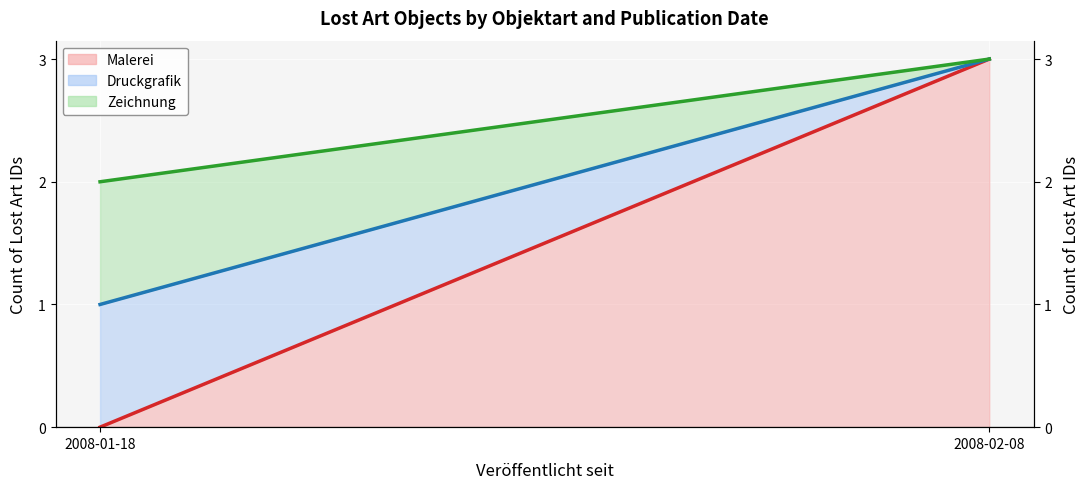

Reading left to right, extract all data points from this chart.

Malerei (line): 2008-01-18=0	2008-02-08=3
Druckgrafik (line): 2008-01-18=1	2008-02-08=3
Zeichnung (line): 2008-01-18=2	2008-02-08=3